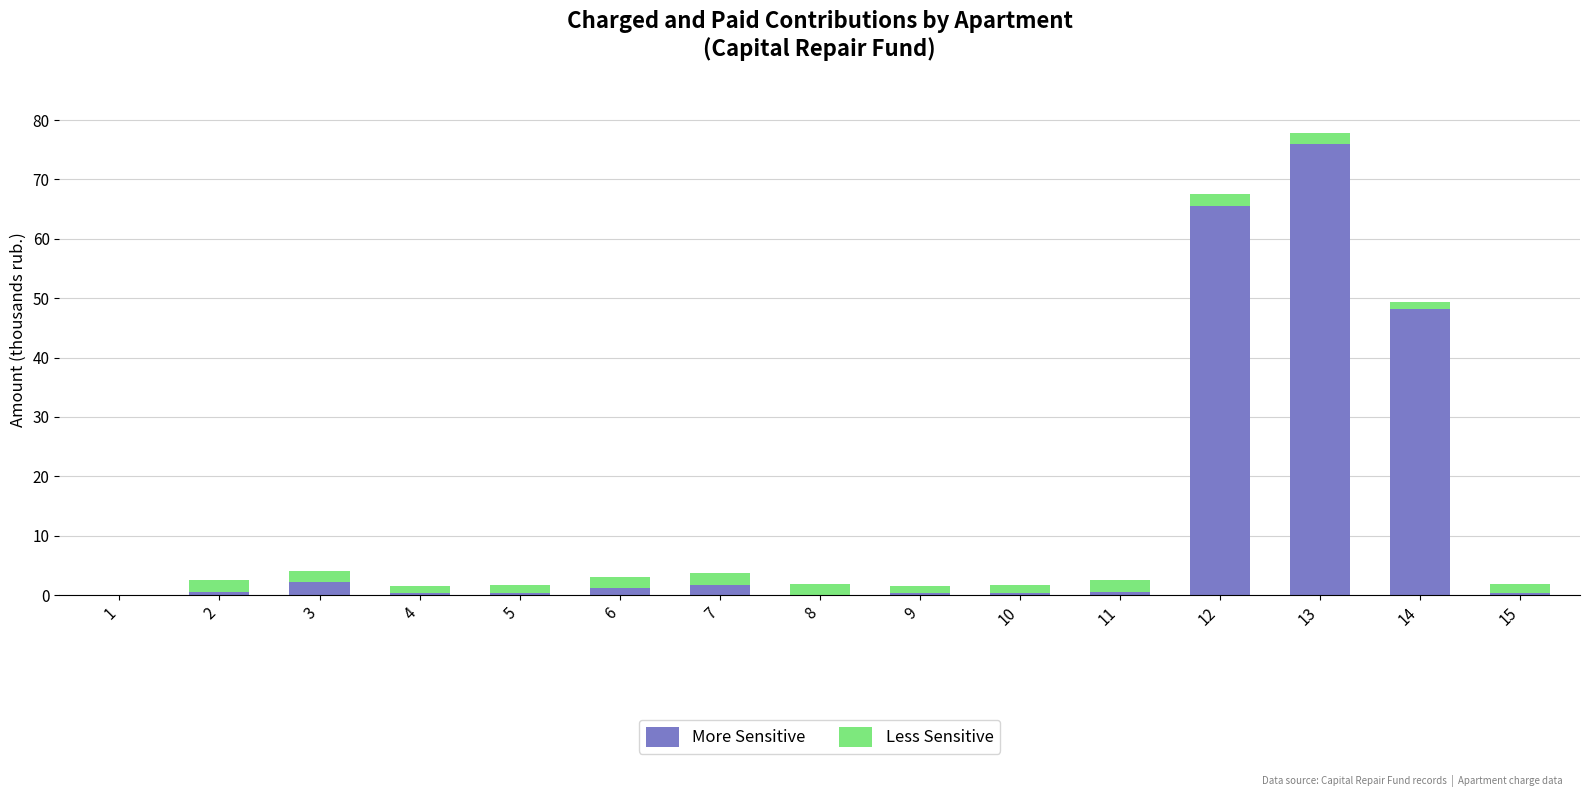

How many data points does each series have?

15